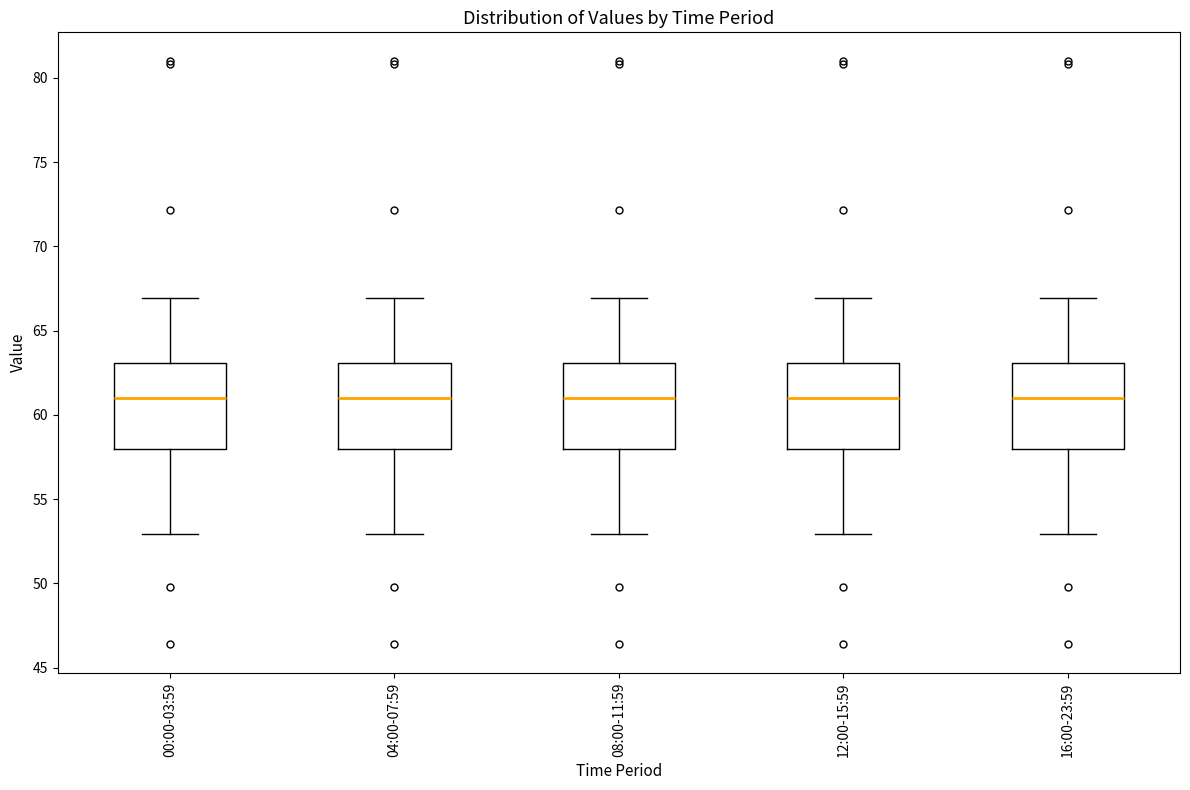

Where does the lower whisker of the box for 00:00-03:59 end on the y-axis? The values are not printed on the chart, so give them approximately, as read against the axis.

53